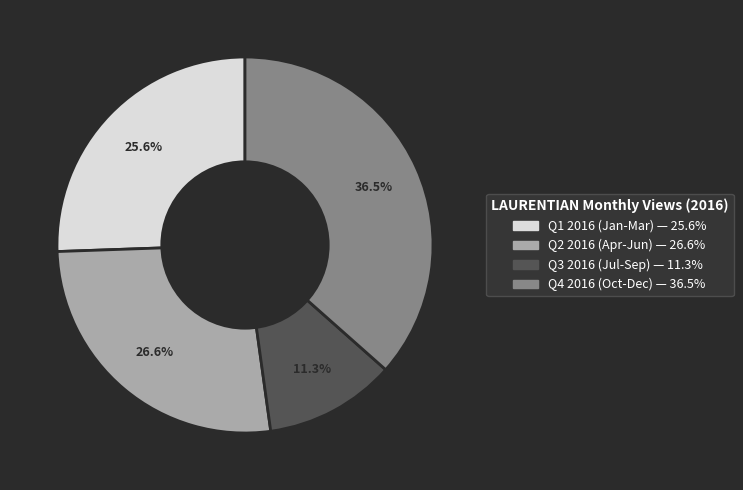

How many slices are in this pie chart?

4